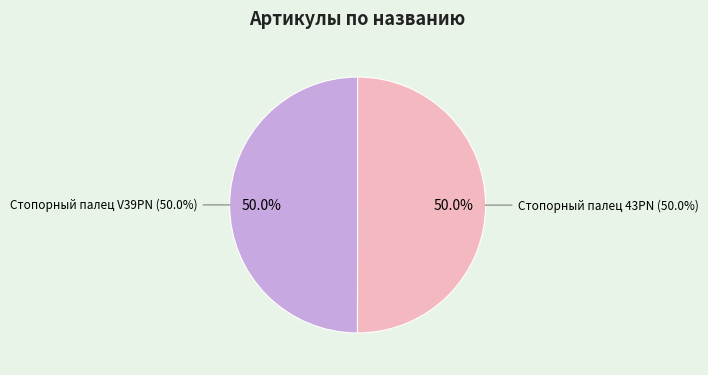

Count the number of slices in the pie.

2